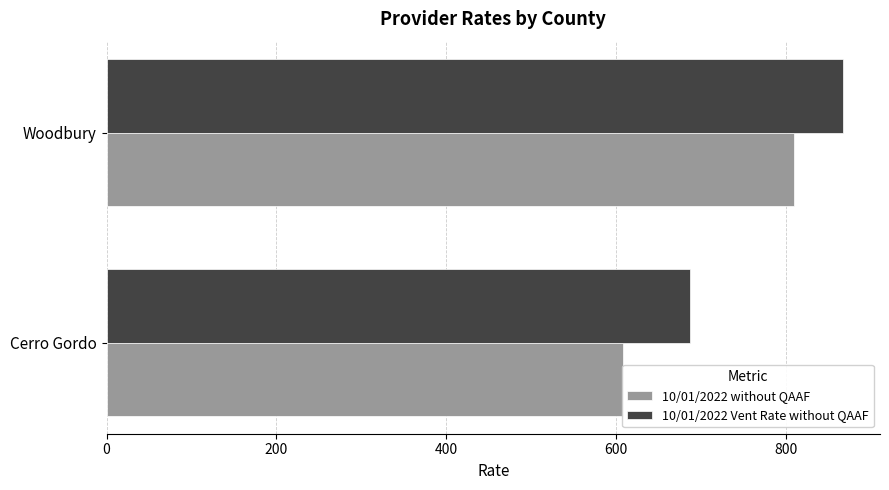

Is the value of 10/01/2022 without QAAF at Cerro Gordo greater than the value of 10/01/2022 Vent Rate without QAAF at Cerro Gordo?

No